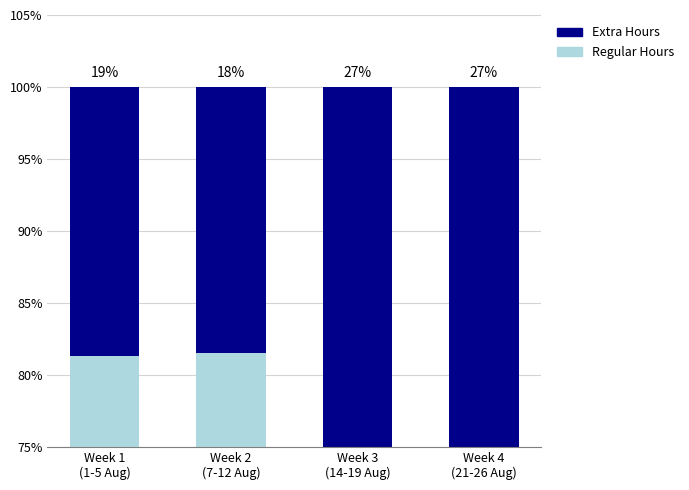

The value of Extra Hours at Week 3
(14-19 Aug) is 27.1. True or false?

True